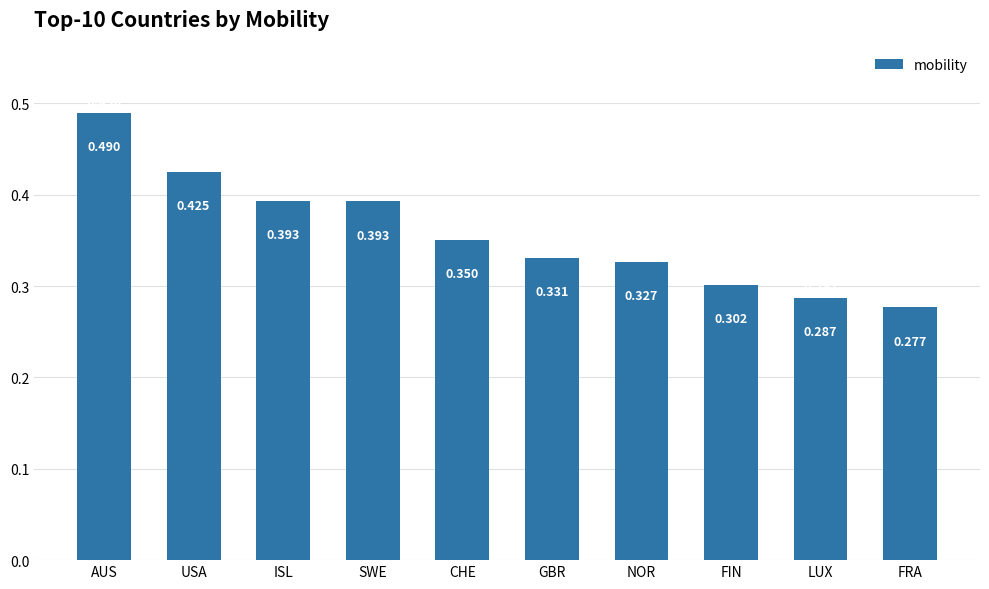

Where is the data nearest to the value 0?

FRA